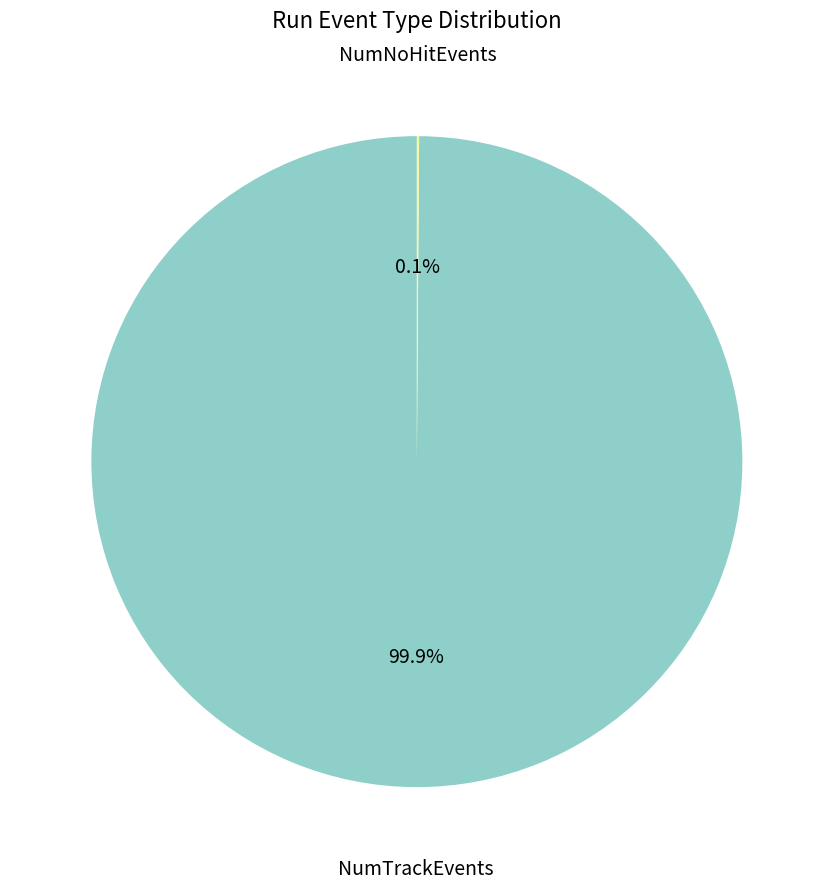

What portion of the pie excludes NumTrackEvents?

0.1%